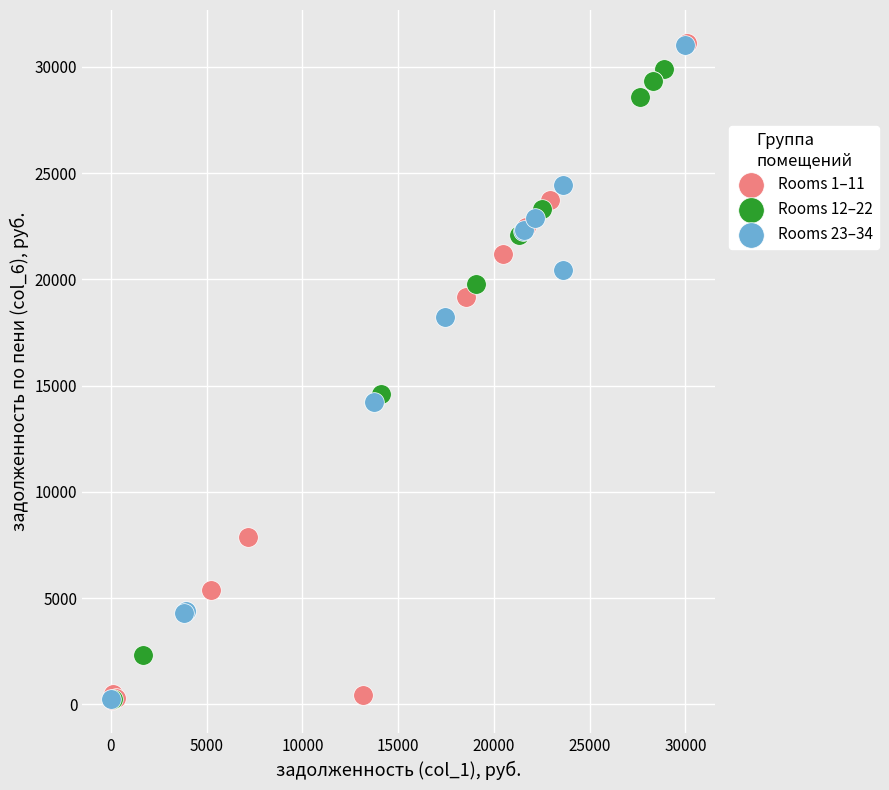

What are all the series names shown in the legend?

Rooms 1–11, Rooms 12–22, Rooms 23–34